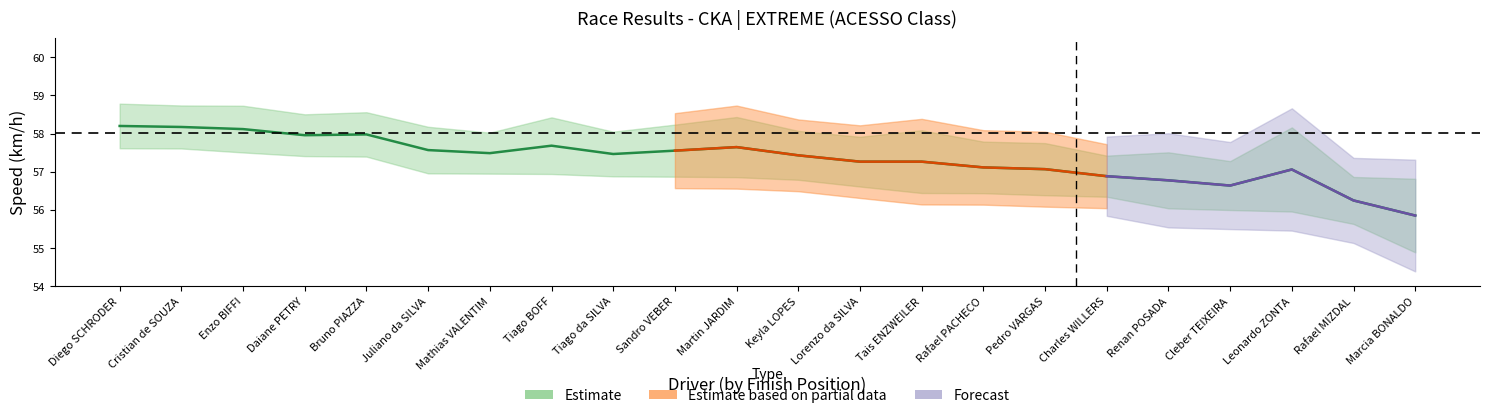

How many interior local valleys (lower than both neighbors) does the data have?

4